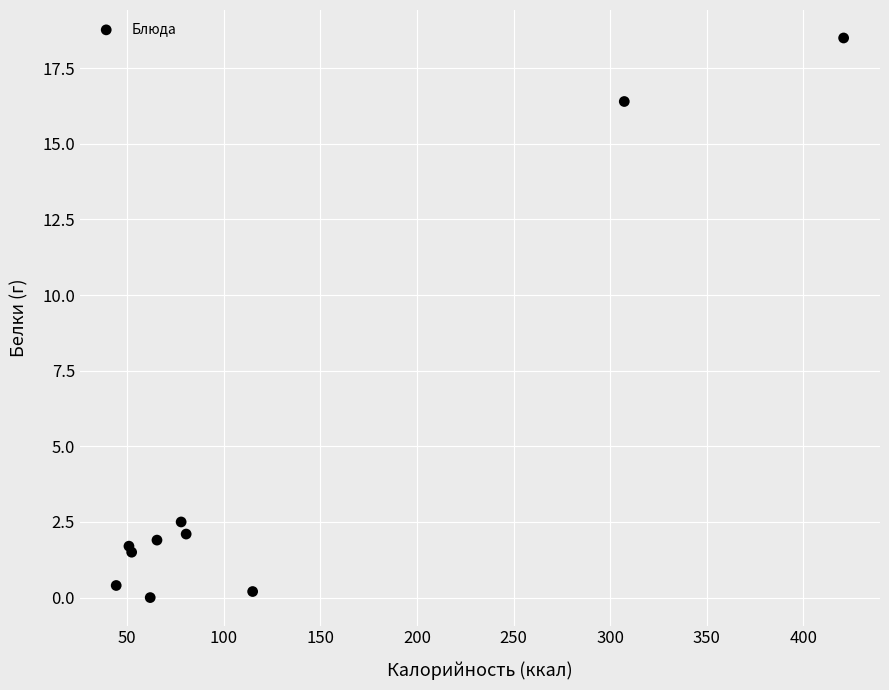

What Y value in the scatter plot is closest to 9?

2.5